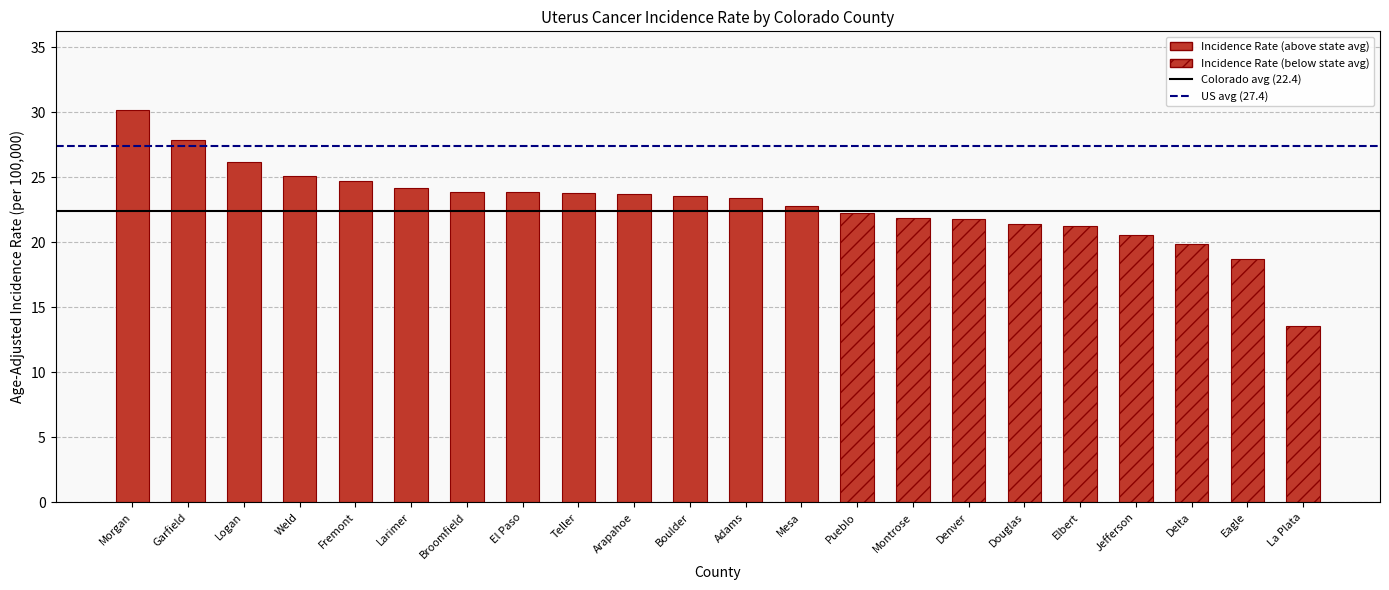

At which label does the data first exceed 23?

Morgan